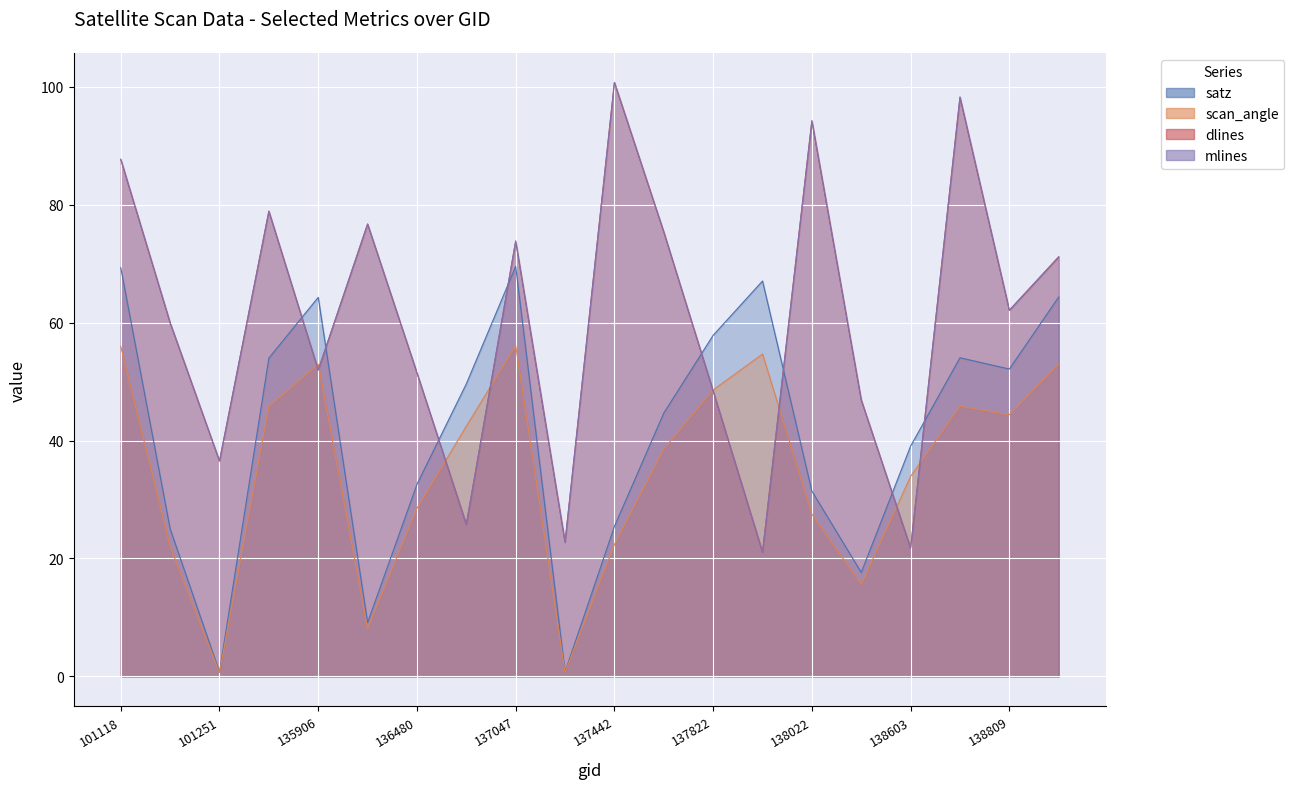

How many lines are shown in the chart?

4